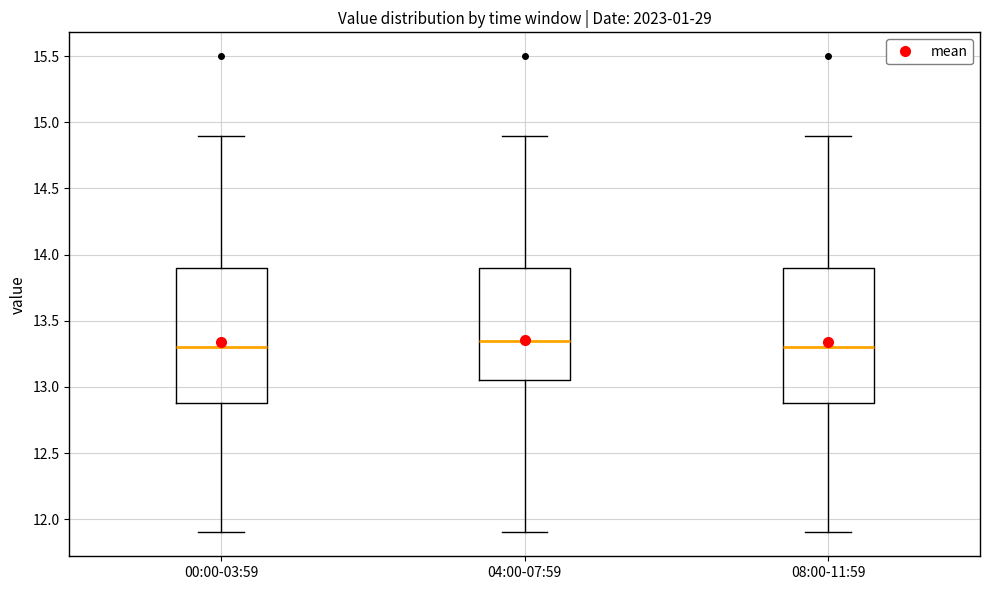

Reading left to right, transcribe this box plot: for each box, give where its median line is, the range the box spans, and where its two whiskers end, as read against the y-axis. The values are not printed on the chart, so give them approximately, as read against the axis.

00:00-03:59: median 13.30, box 12.90 to 13.90, whiskers 11.90 to 14.90
04:00-07:59: median 13.35, box 13.05 to 13.90, whiskers 11.90 to 14.90
08:00-11:59: median 13.30, box 12.90 to 13.90, whiskers 11.90 to 14.90